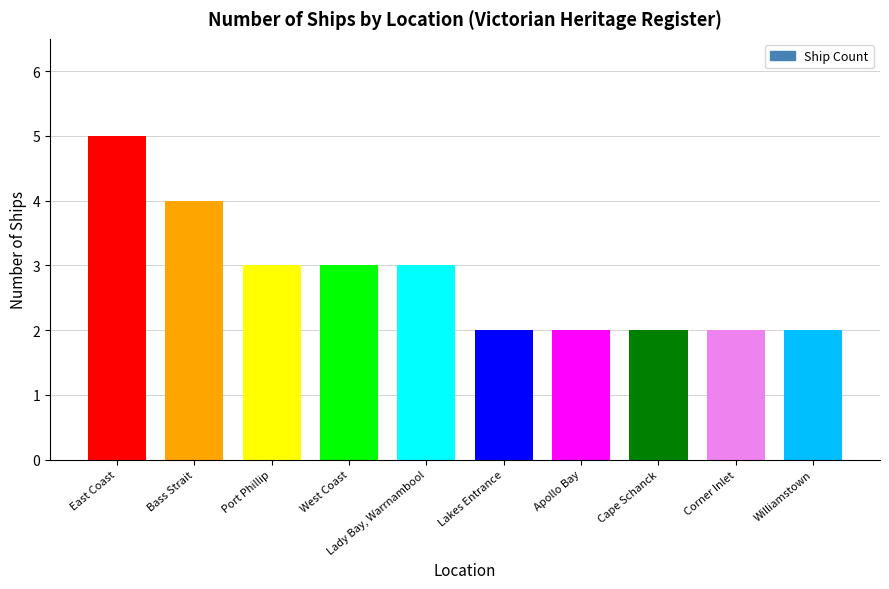

What is the greatest value displayed?

5